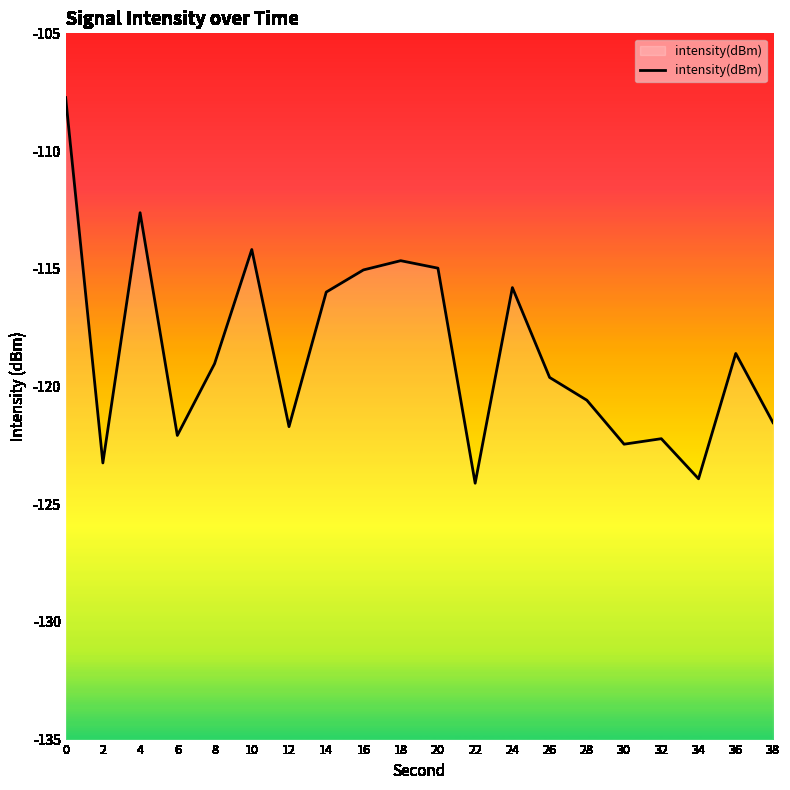

Count the number of data series in this chart.

1